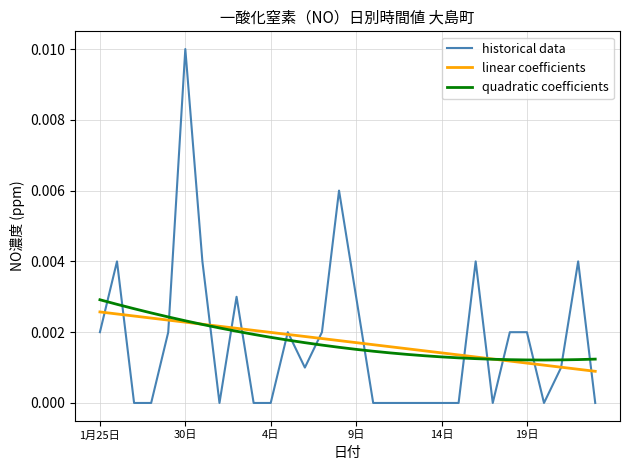

Which series has the widest spread of values?

historical data